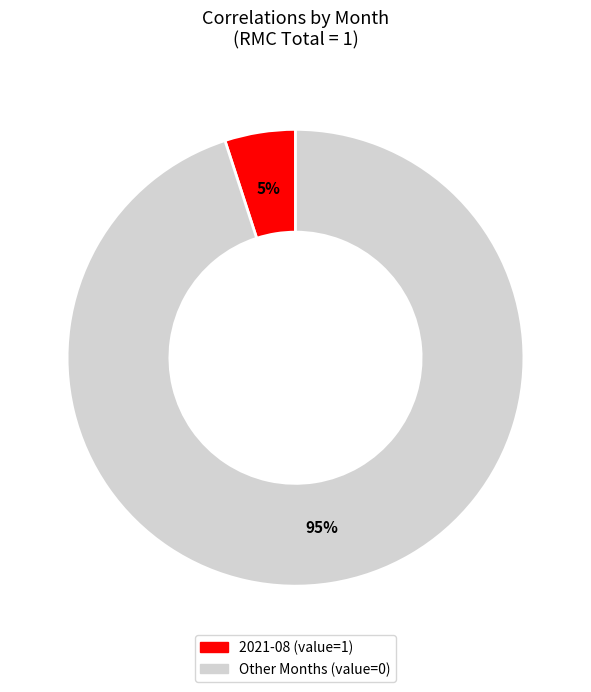

To the nearest percent, what is the difference between the largest and smallest slice percentages?

90%